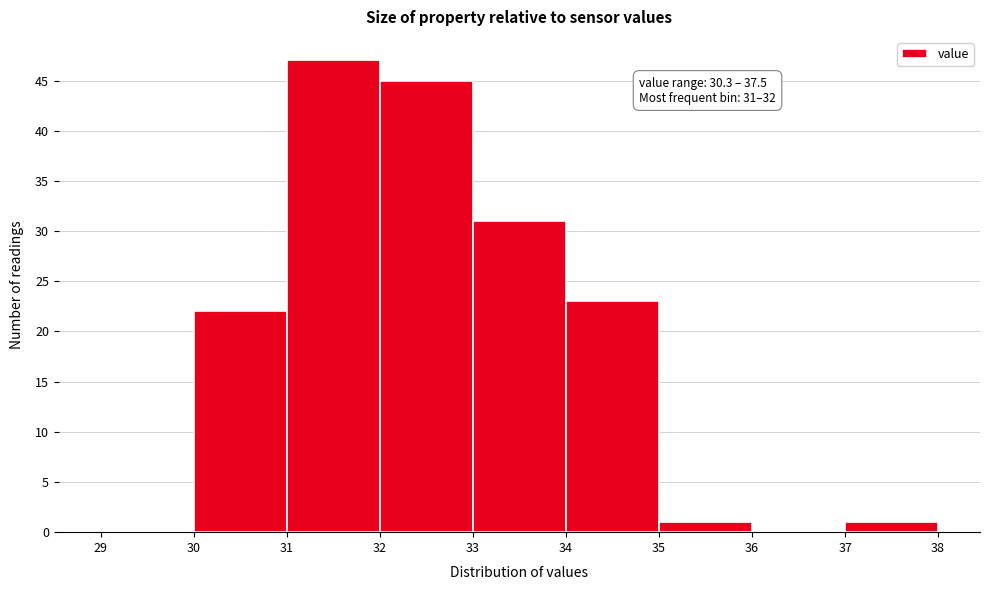

Over which range of the x-axis is the bar tallest?

31 to 32